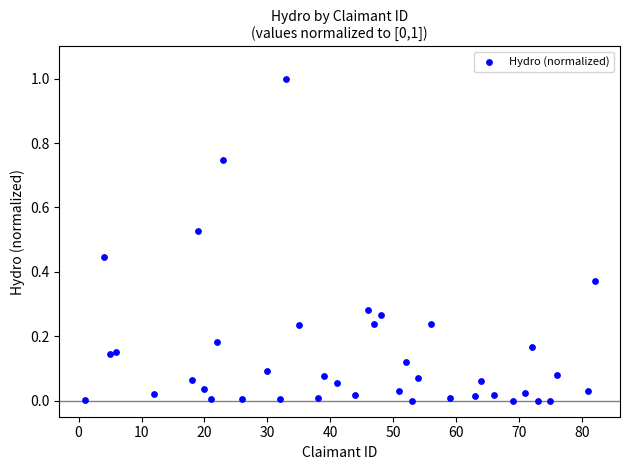

What is the range of X values (max minus min)?

81.0